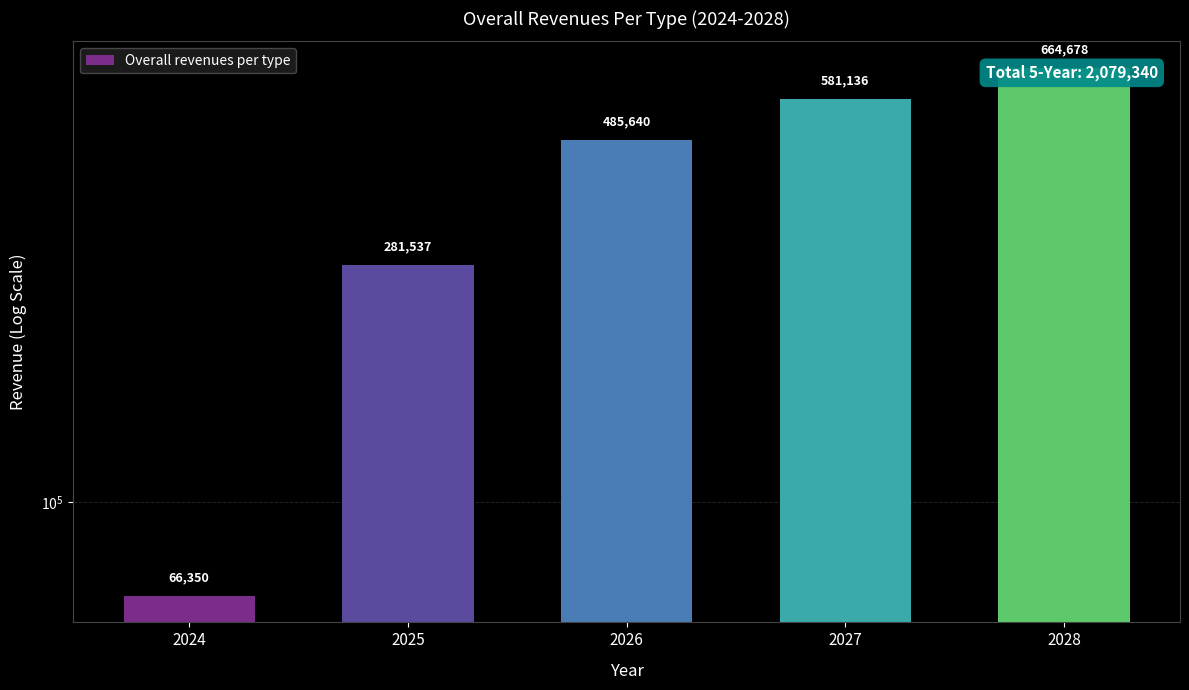

At which label does the data first exceed 485640?

2026